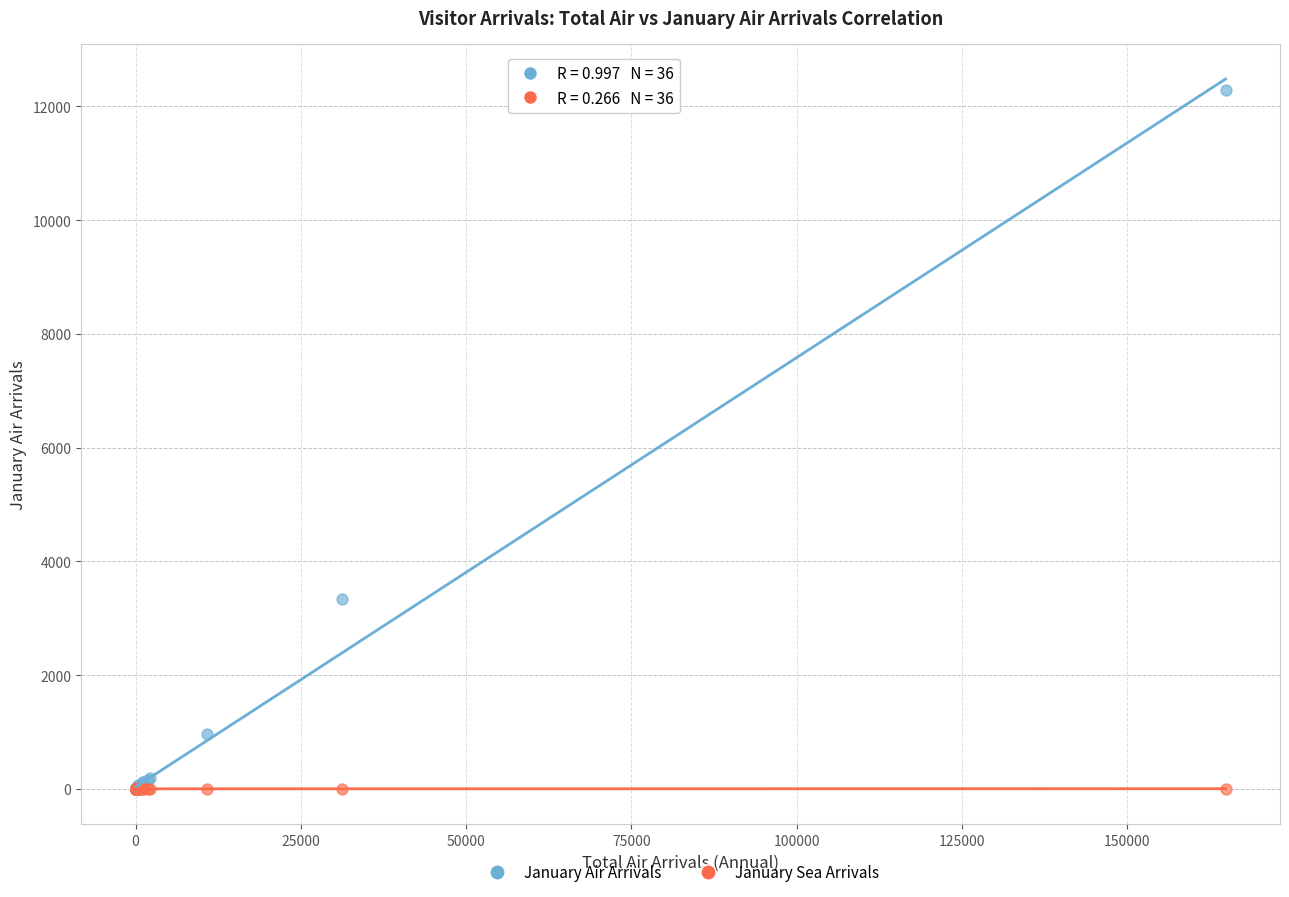

Across all series, what Y value is closest to 6148?

3334